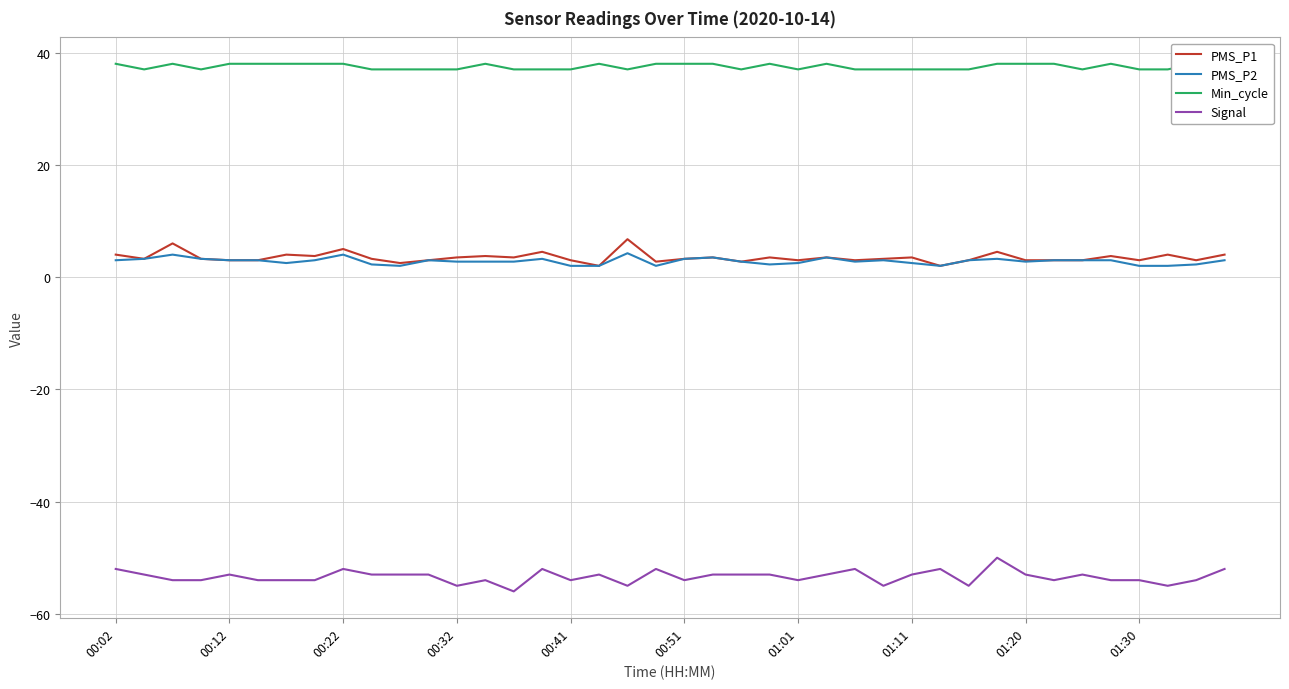

The Signal series shows -75.1 at 01:11. True or false?

False